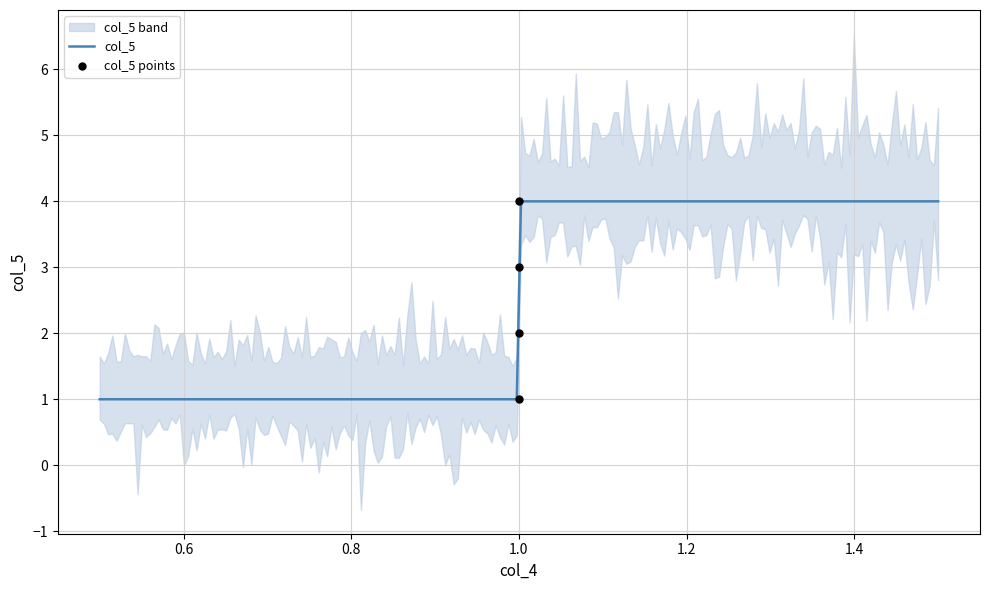

What is the change in value from 1 to 1?

+2